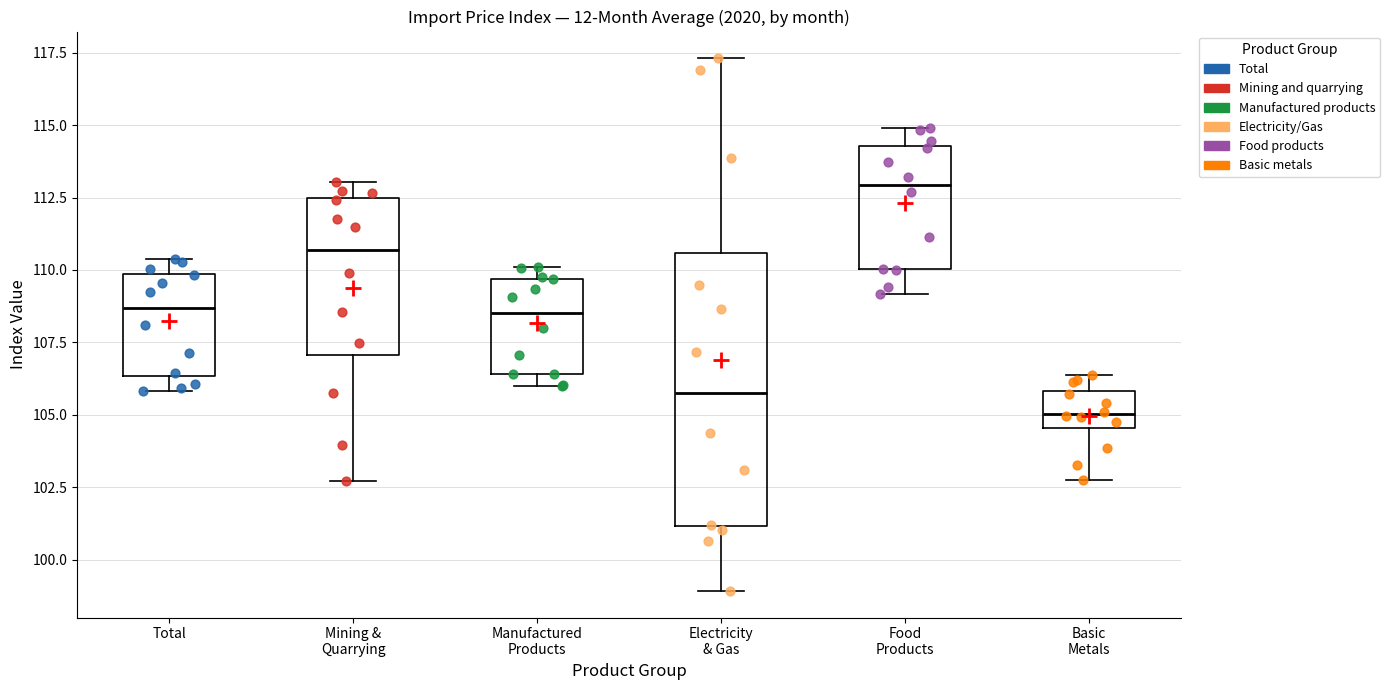

Reading left to right, transcribe this box plot: for each box, give where its median line is, the range the box spans, and where its two whiskers end, as read against the y-axis. The values are not printed on the chart, so give them approximately, as read against the axis.

Total: median 108.5, box 106.5 to 110.0, whiskers 106.0 to 110.5
Mining & Quarrying: median 110.5, box 107.0 to 112.5, whiskers 102.5 to 113.0
Manufactured Products: median 108.5, box 106.5 to 109.5, whiskers 106.0 to 110.0
Electricity & Gas: median 106.0, box 101.0 to 110.5, whiskers 99.0 to 117.5
Food Products: median 113.0, box 110.0 to 114.5, whiskers 109.0 to 115.0
Basic Metals: median 105.0, box 104.5 to 106.0, whiskers 102.5 to 106.5